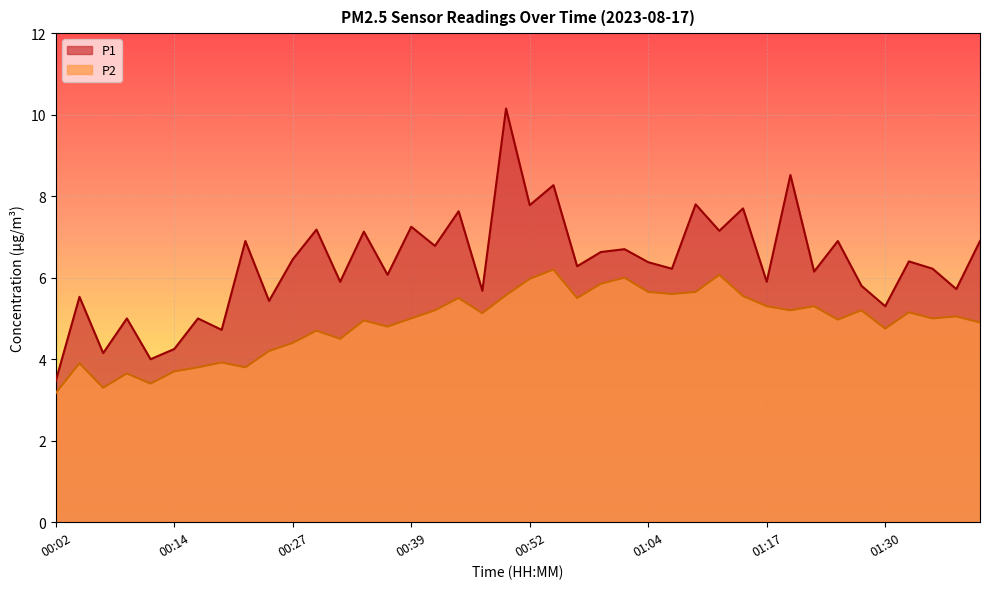

Reading left to right, extract all data points from this chart.

P1: 3.5	5.5	4.2	5.0	4.0	4.2	5.0	4.7	6.9	5.4	6.5	7.2	5.9	7.1	6.1	7.2	6.8	7.6	5.7	10.2	7.8	8.3	6.3	6.6	6.7	6.4	6.2	7.8	7.2	7.7	5.9	8.5	6.2	6.9	5.8	5.3	6.4	6.2	5.7	6.9
P2: 3.2	3.9	3.3	3.6	3.4	3.7	3.8	3.9	3.8	4.2	4.4	4.7	4.5	5.0	4.8	5.0	5.2	5.5	5.1	5.6	6.0	6.2	5.5	5.8	6.0	5.7	5.6	5.7	6.1	5.5	5.3	5.2	5.3	5.0	5.2	4.8	5.2	5.0	5.0	4.9